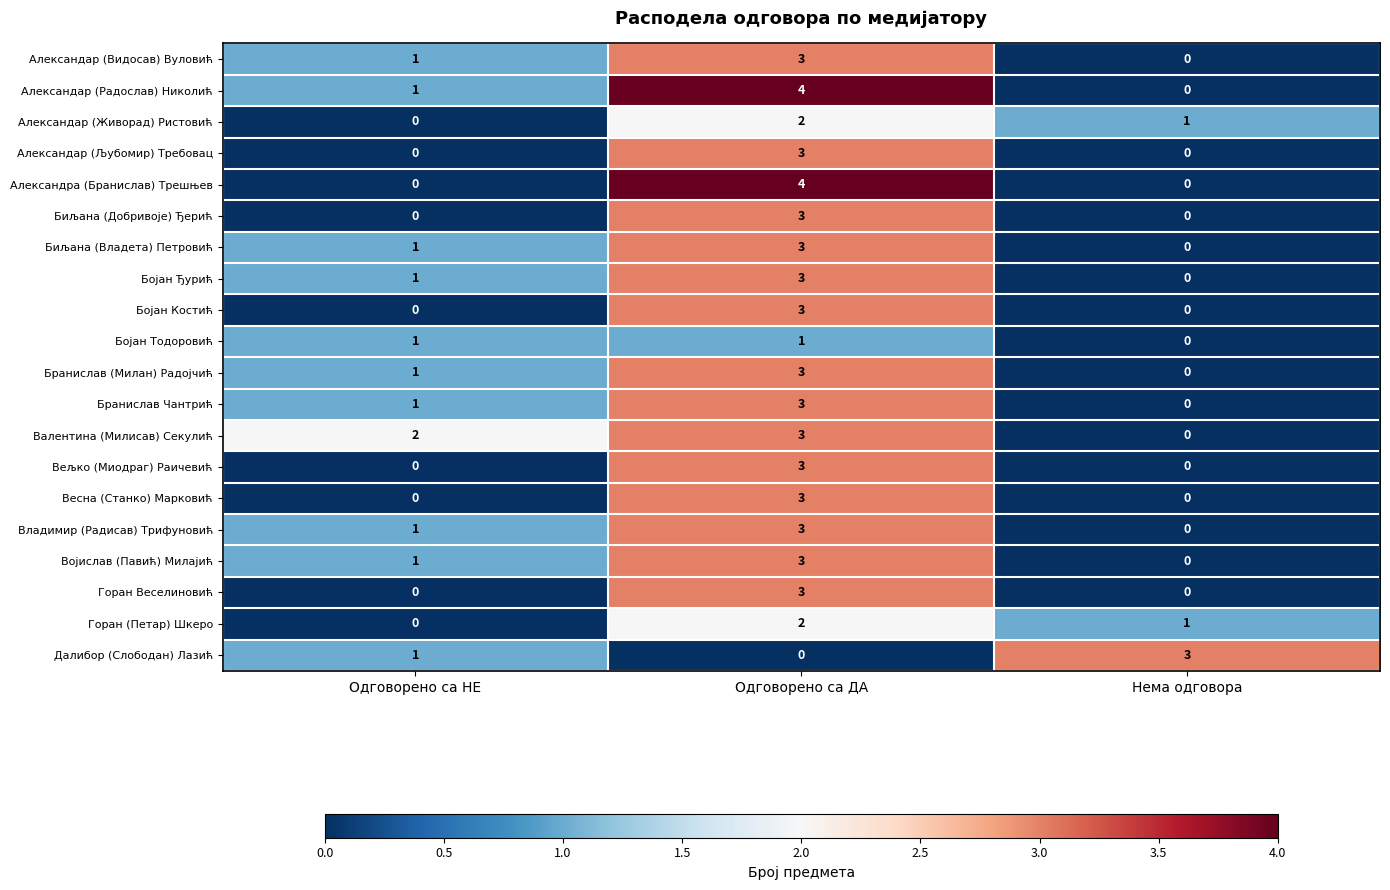

What is the difference between the highest and lowest values at Одговорено са ДА?

4